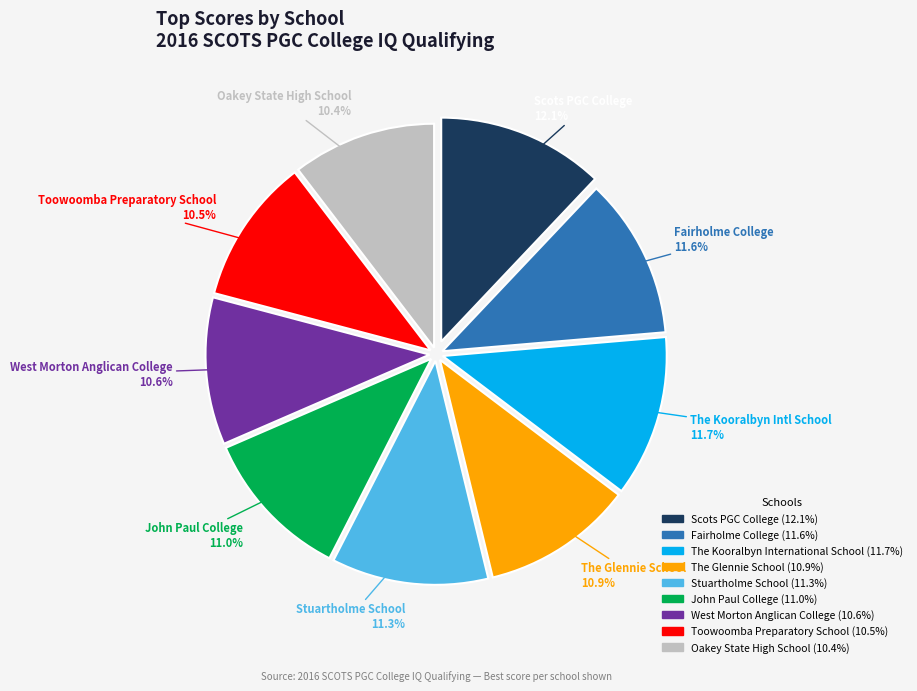

Between John Paul College and Fairholme College, which is larger?

Fairholme College